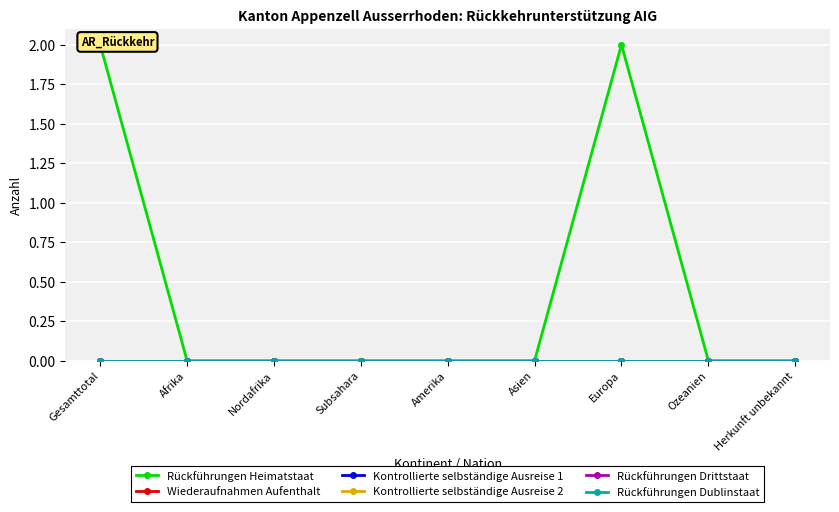

What position from the right is Ozeanien?

2